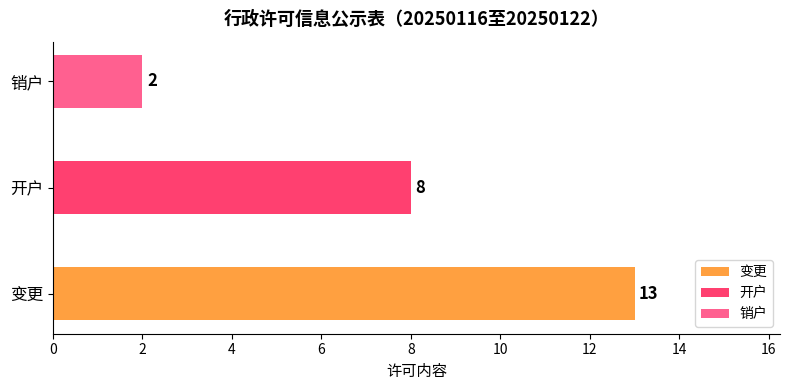

Reading right to left, transcribe all the data shown in this chart.

2=2	1=8	counts=13